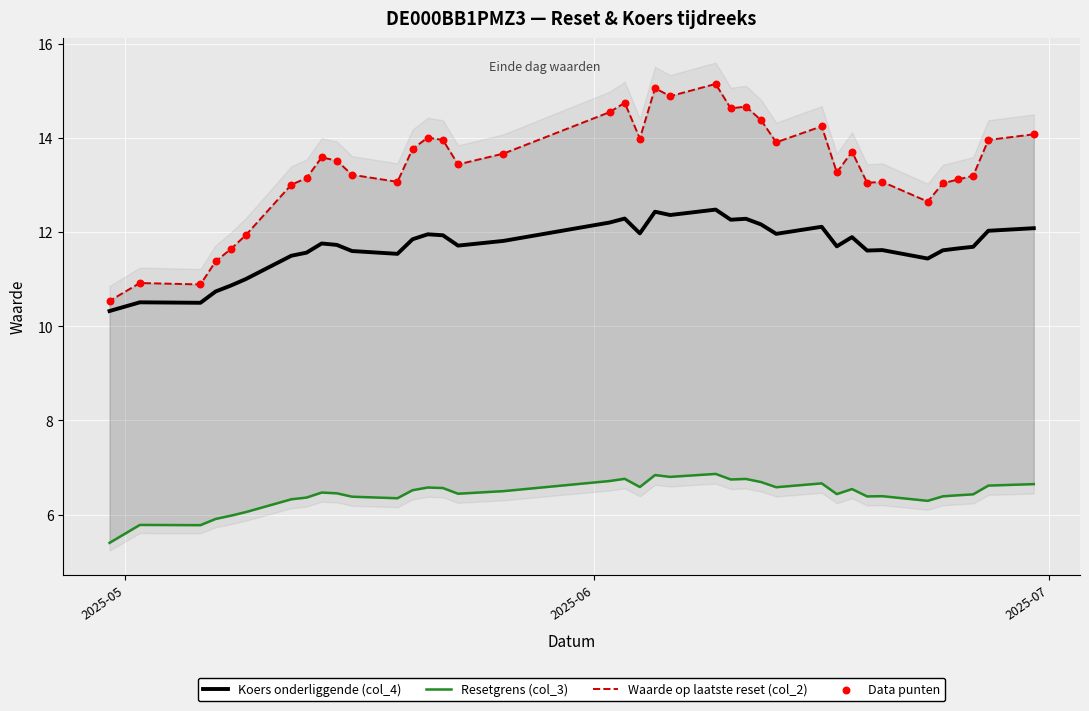

Is the value of Data punten at 11 greater than the value of Resetgrens (col_3) at 17?

Yes